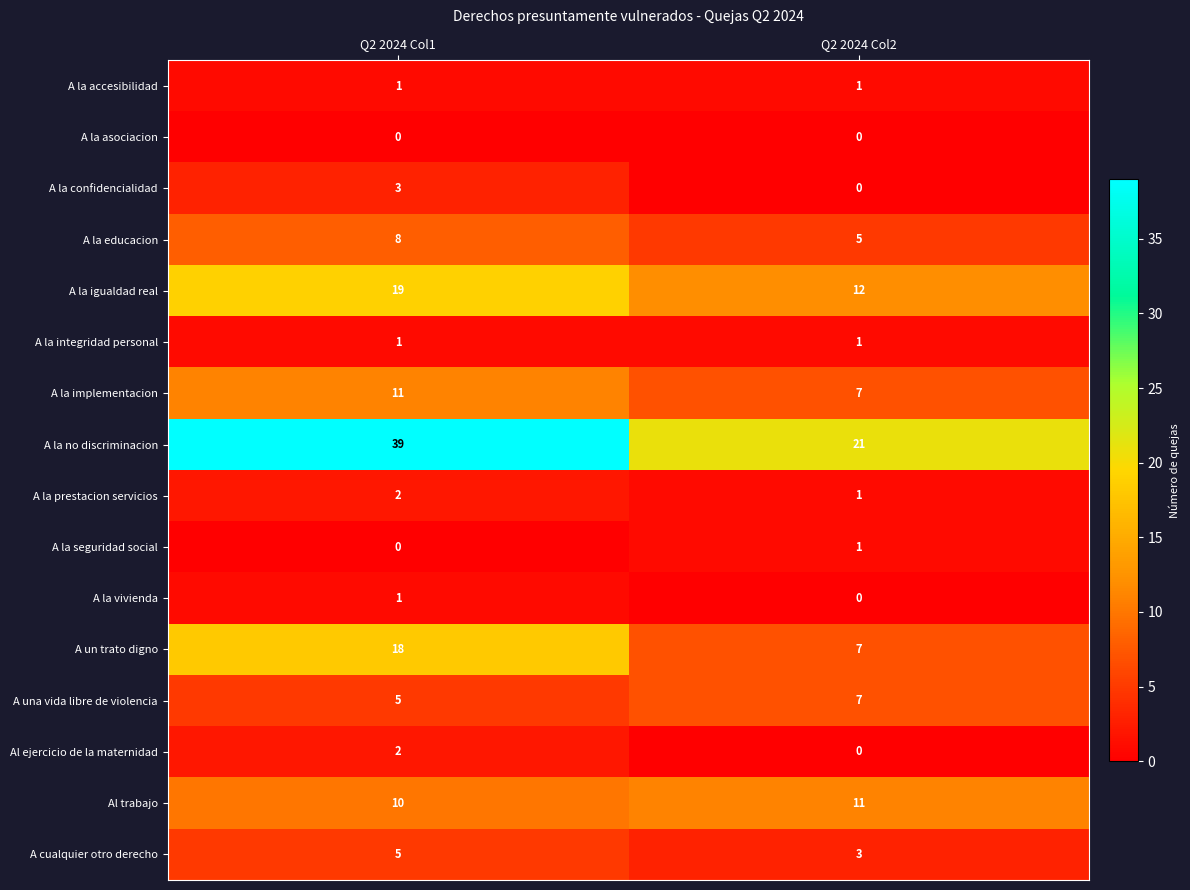

Count the number of data series in this chart.

16